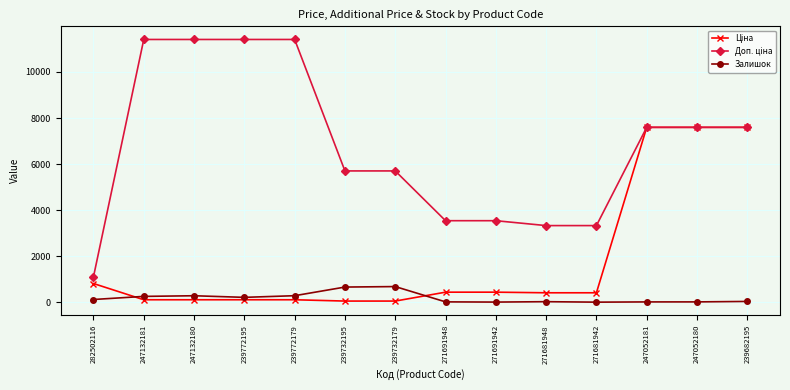

At how many categories does at least one series exceed 10793?

4